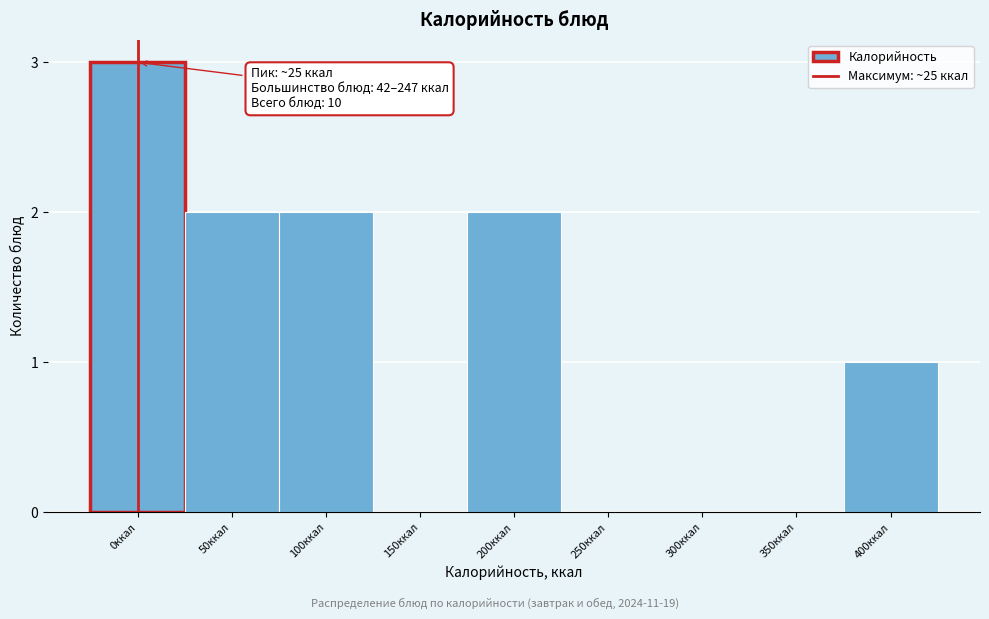

Reading left to right, what are all the values shown in this chart?

0ккал=3	50ккал=2	100ккал=2	150ккал=0	200ккал=2	250ккал=0	300ккал=0	350ккал=0	400ккал=1